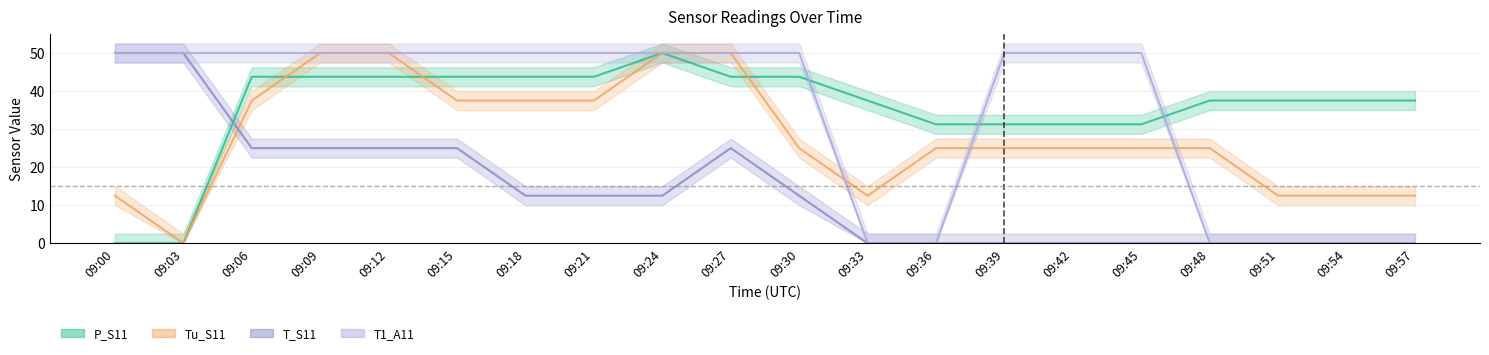

Which series ends up on top after the final intersection of Tu_S11 and T_S11?

Tu_S11